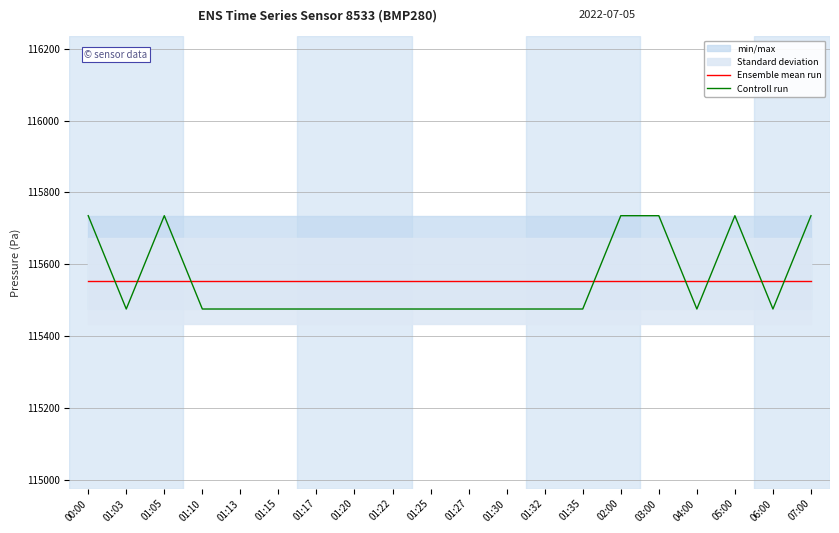

What is the difference between the second highest and minimum values in the Controll run series?

259.6